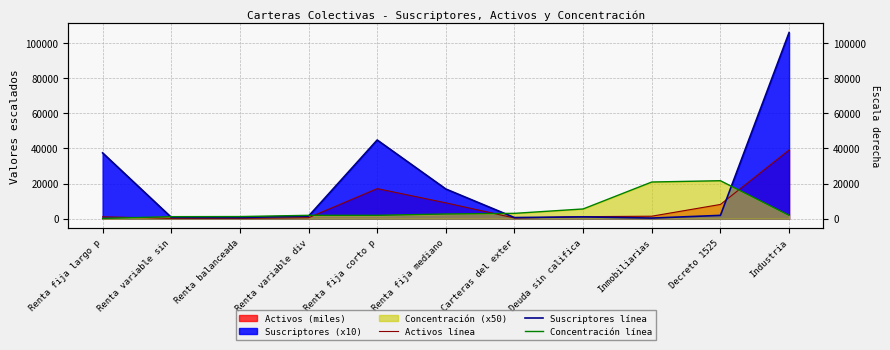

Does the chart have visible grid lines?

Yes